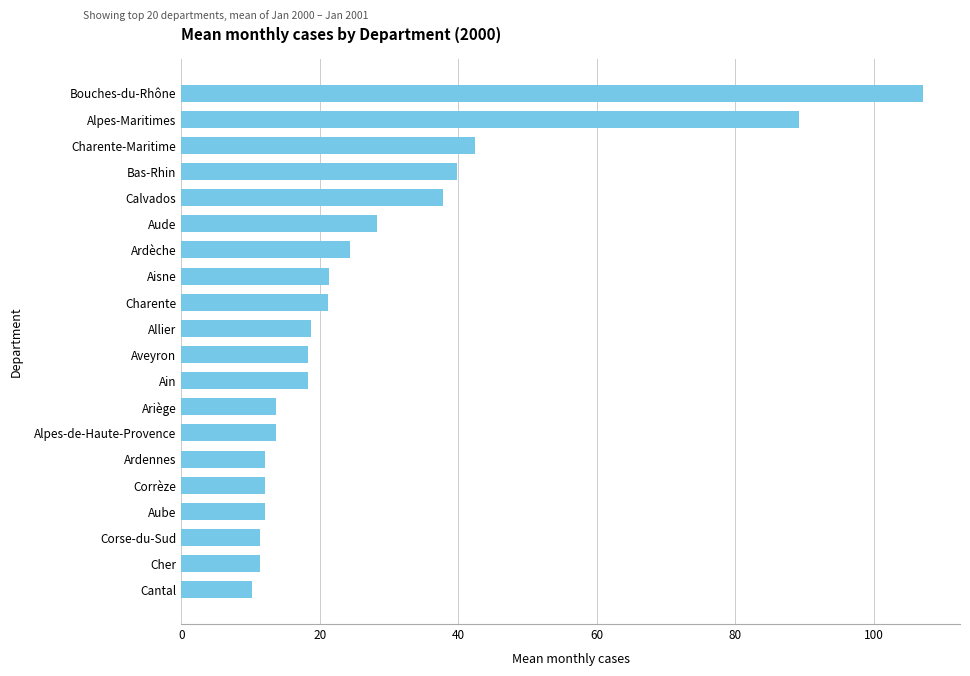

True or false: the data shows 42.4 at Charente-Maritime.

True